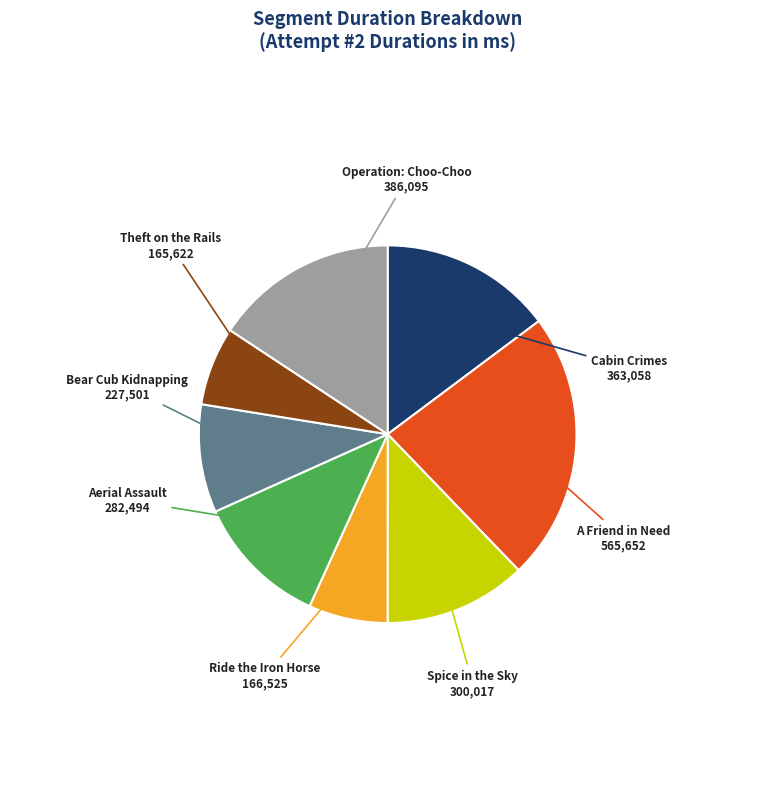

Which category has the biggest portion of the pie?

A Friend in Need